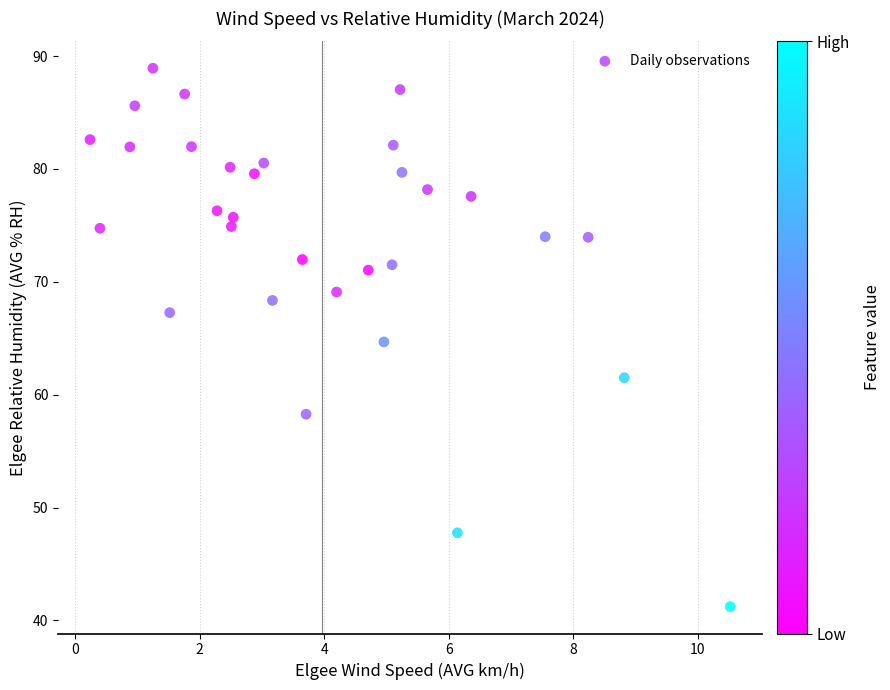

What is the range of Y values (max minus min)?

47.7